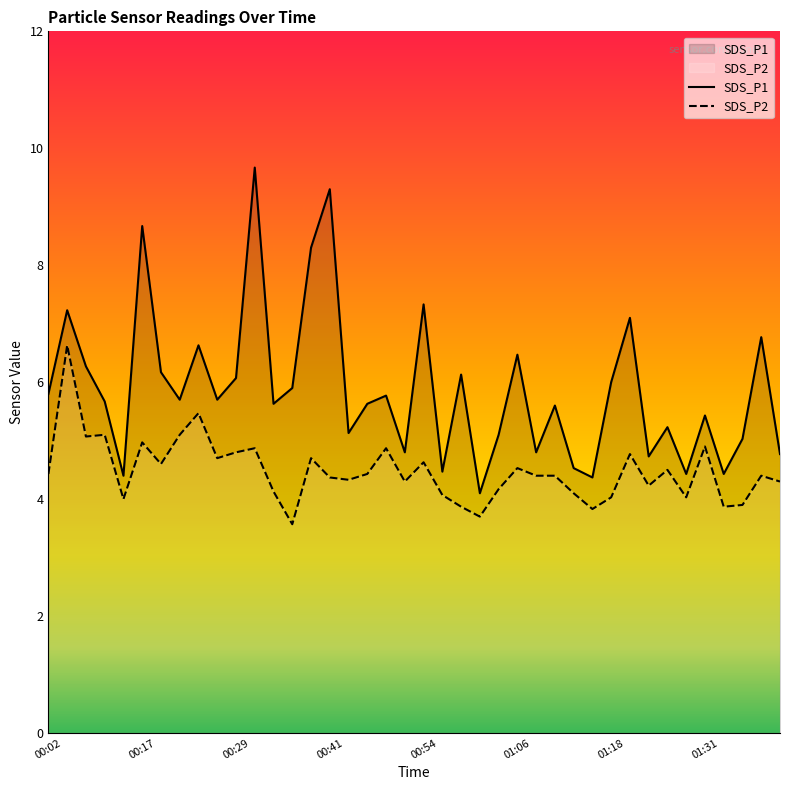

List the series in order of their peak value, highest first.

SDS_P1, SDS_P2